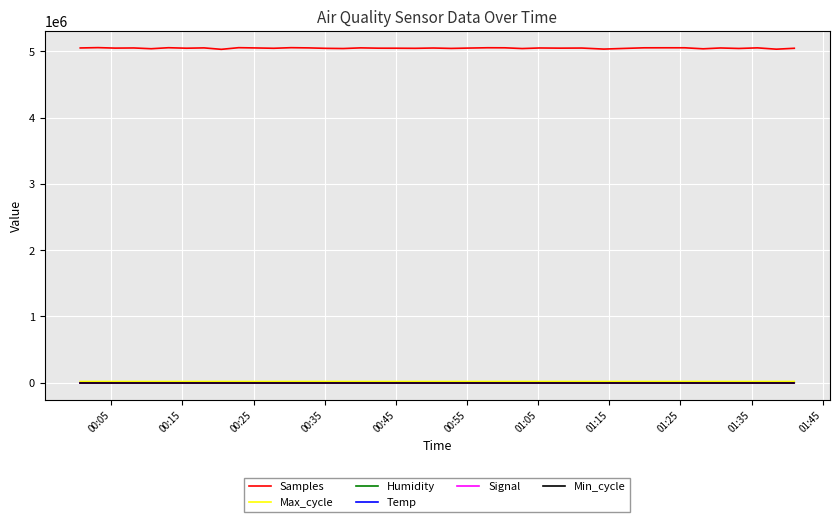

Which series has the largest range (max minus min)?

Samples